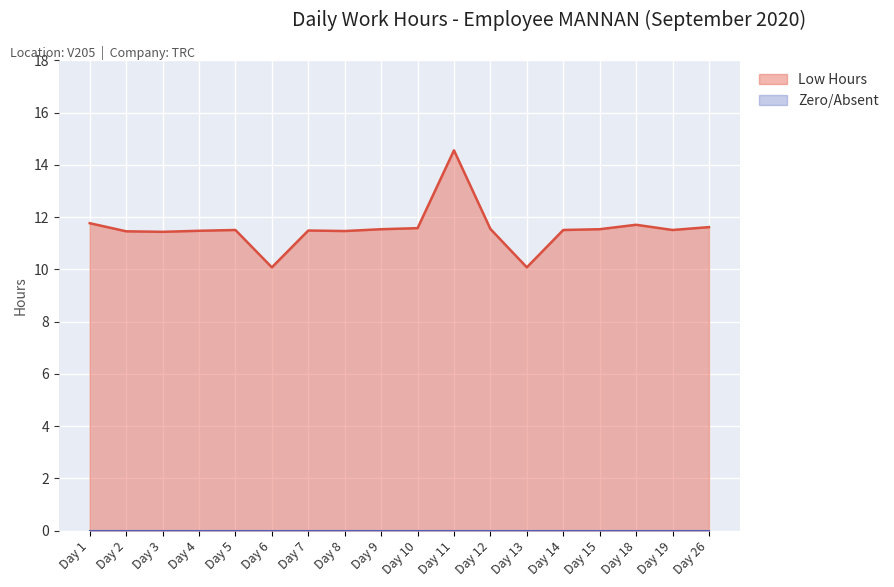

The Low Hours series shows 15.5 at Day 13. True or false?

False